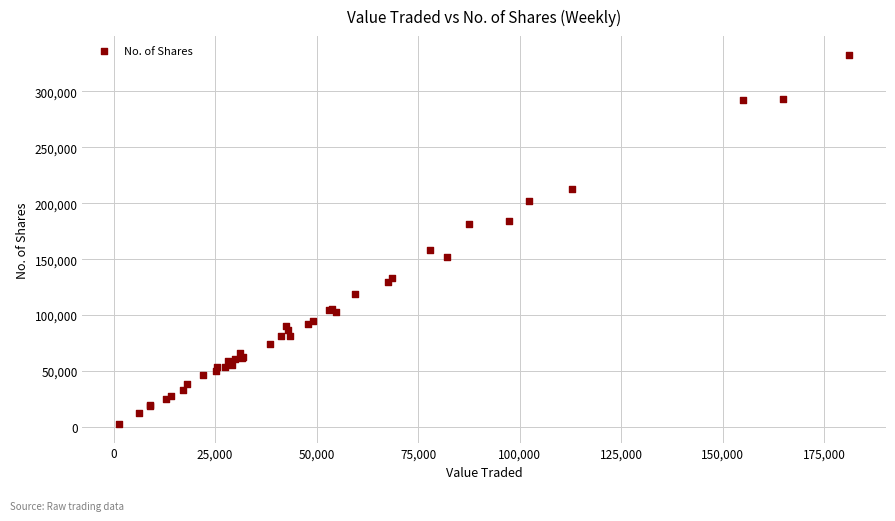

What Y value in the scatter plot is closest to 167756?

158589